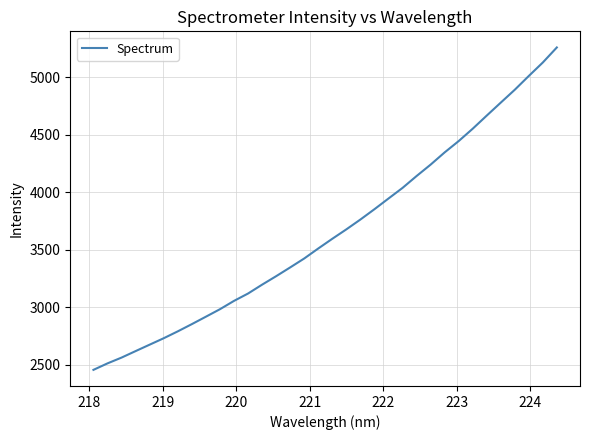

What is the minimum value shown in the chart?

2455.1